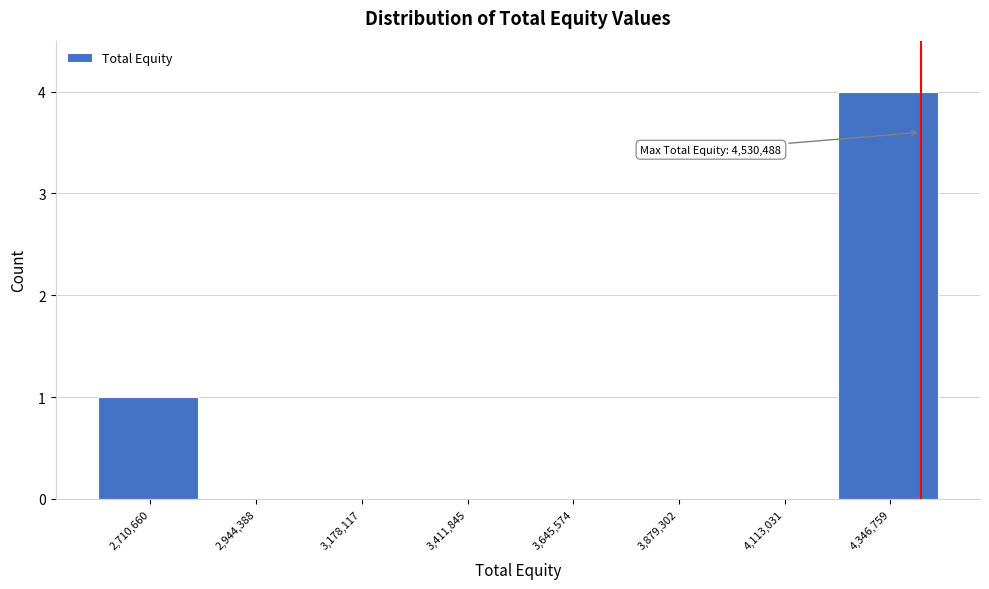

Reading right to left, extract all data points from this chart.

4,346,759=4	4,113,031=0	3,879,302=0	3,645,574=0	3,411,845=0	3,178,117=0	2,944,388=0	2,710,660=1